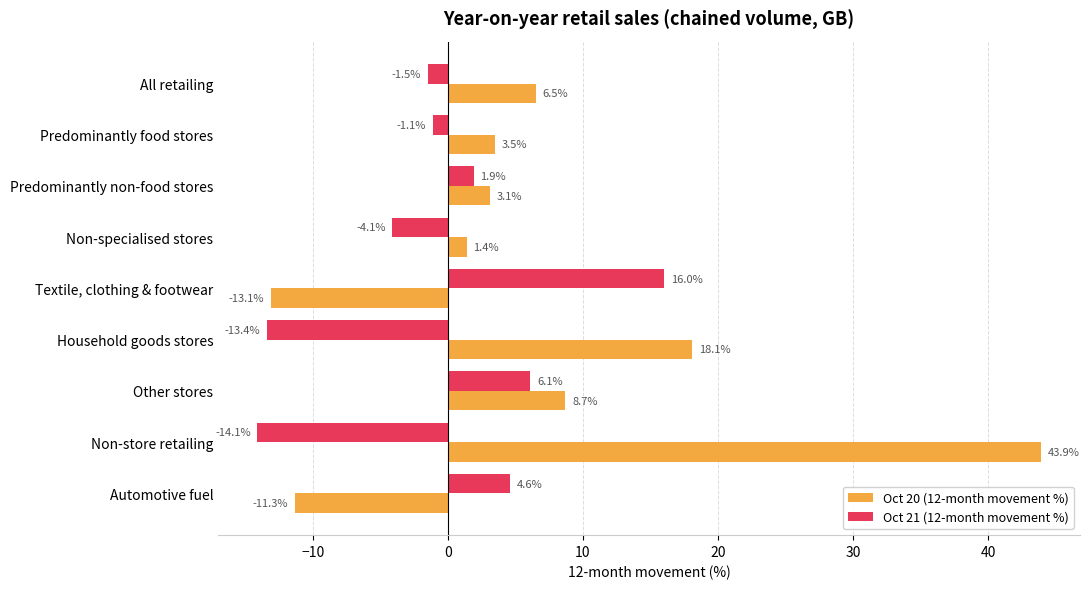

Which series has the widest spread of values?

Oct 20 (12-month movement %)